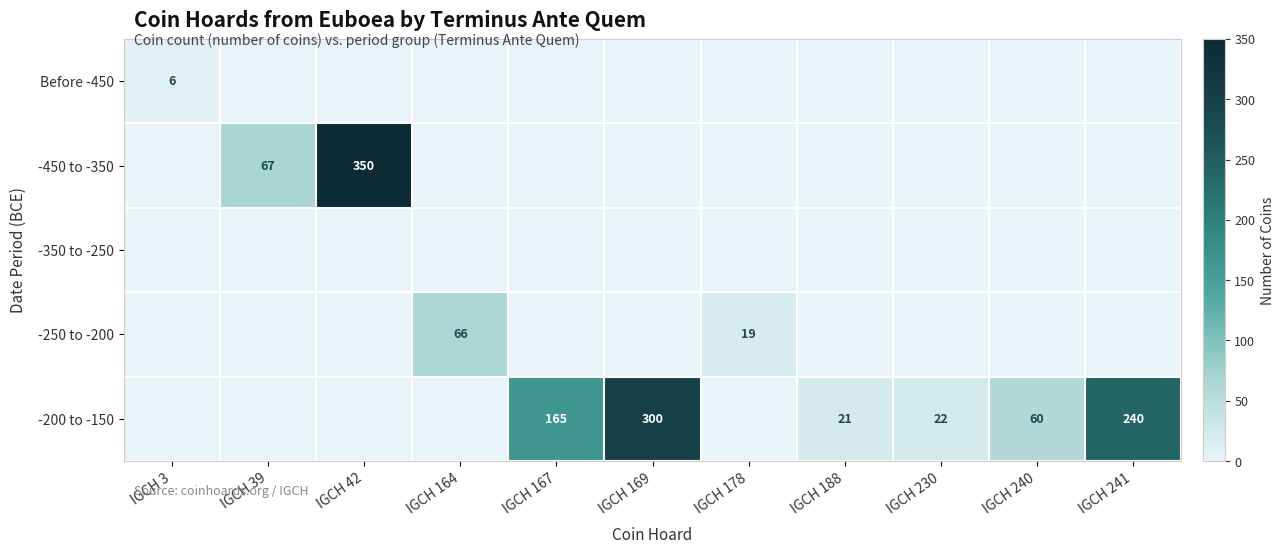

The -200 to -150 series shows 30 at IGCH 240. True or false?

False